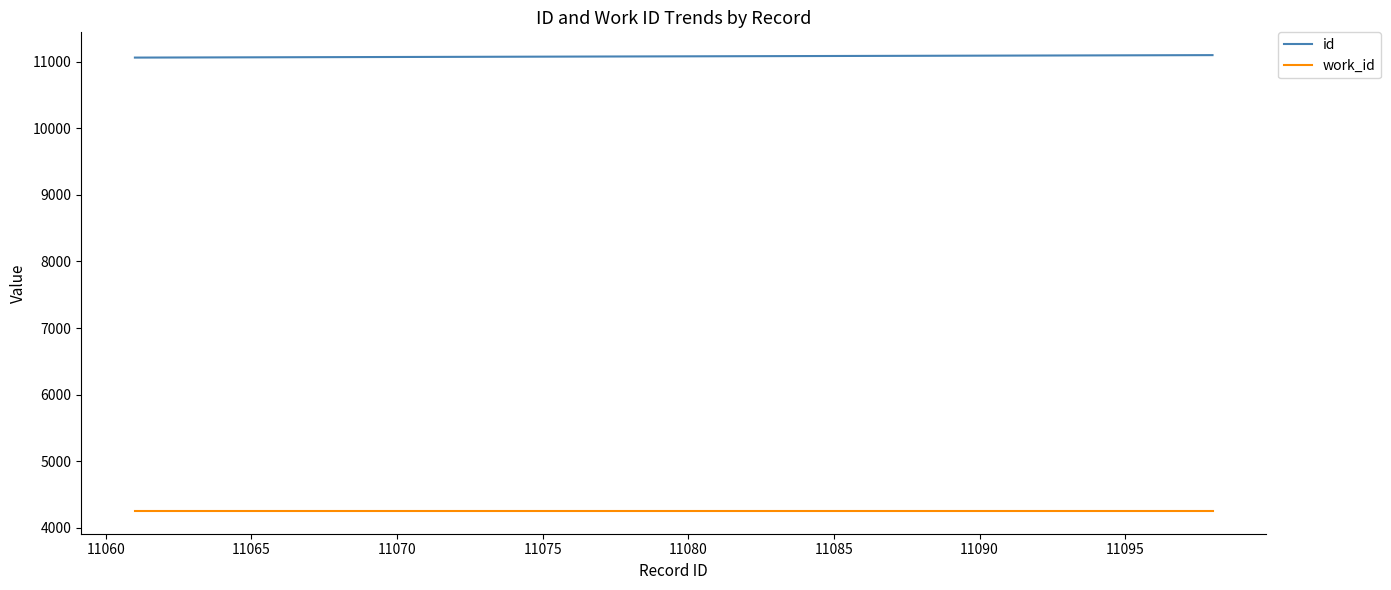

Rank the series by their average value, from lowest to highest.

work_id, id